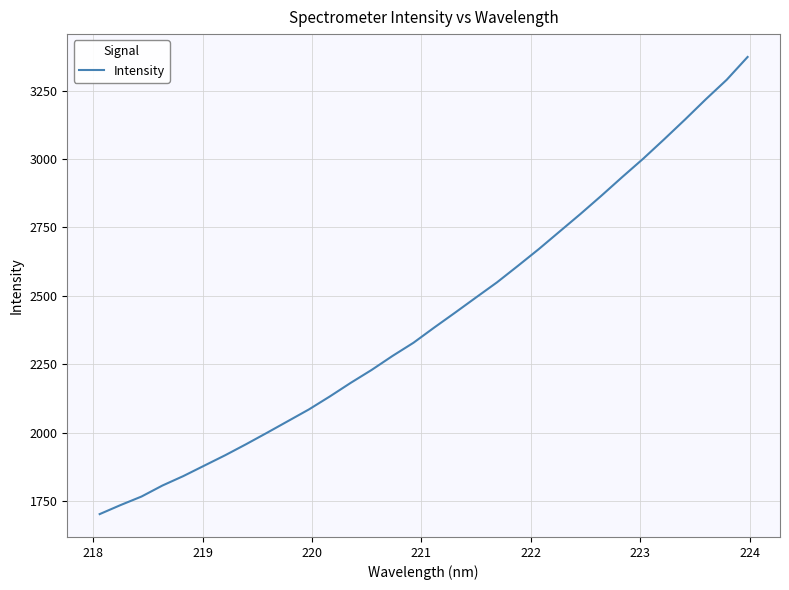

What is the smallest value displayed?

1703.3